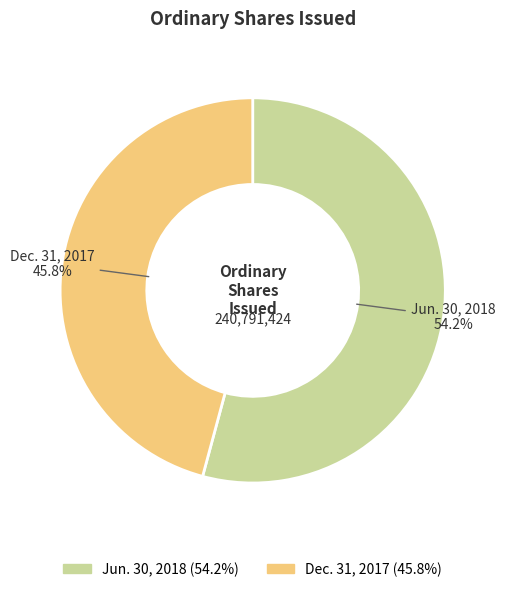

How many slices are in this pie chart?

2